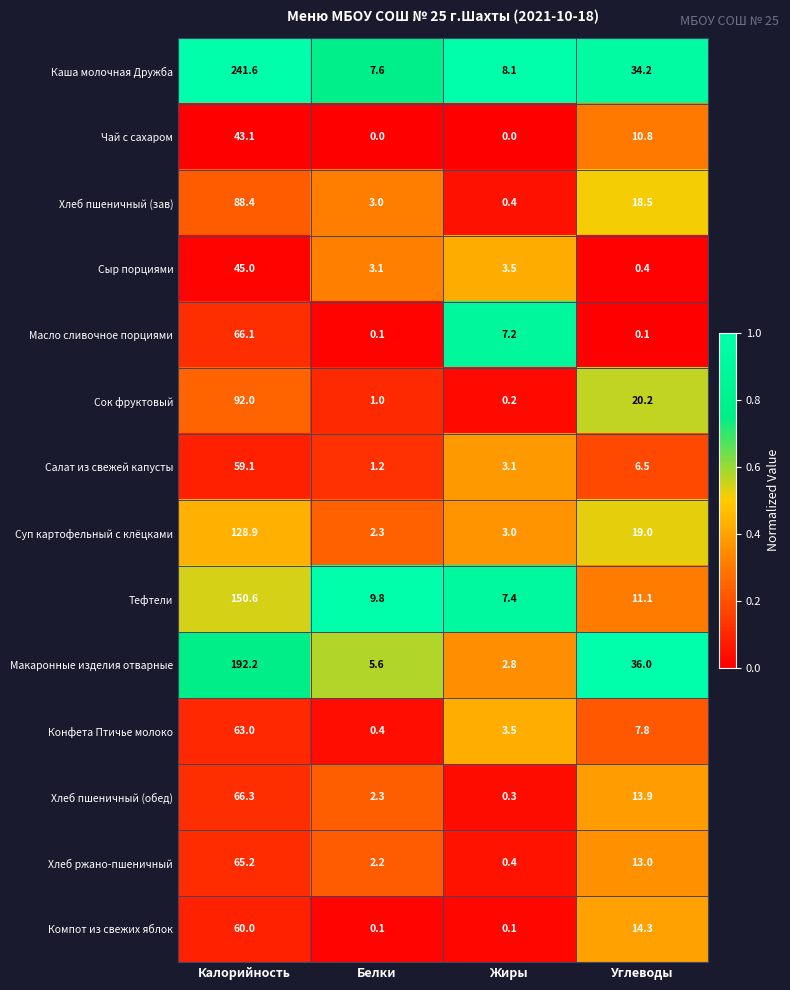

What is the sum of the Салат из свежей капусты values at Калорийность and Жиры?

62.2